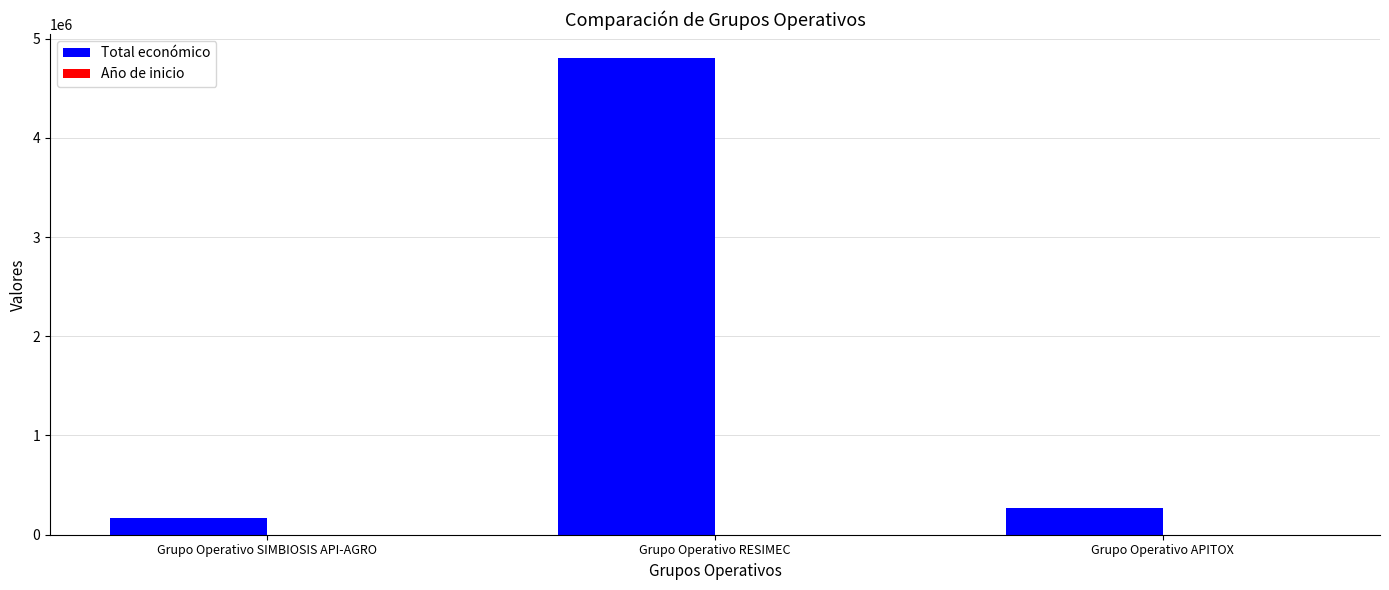

At which label is Total económico closest to 2485461?

Grupo Operativo APITOX